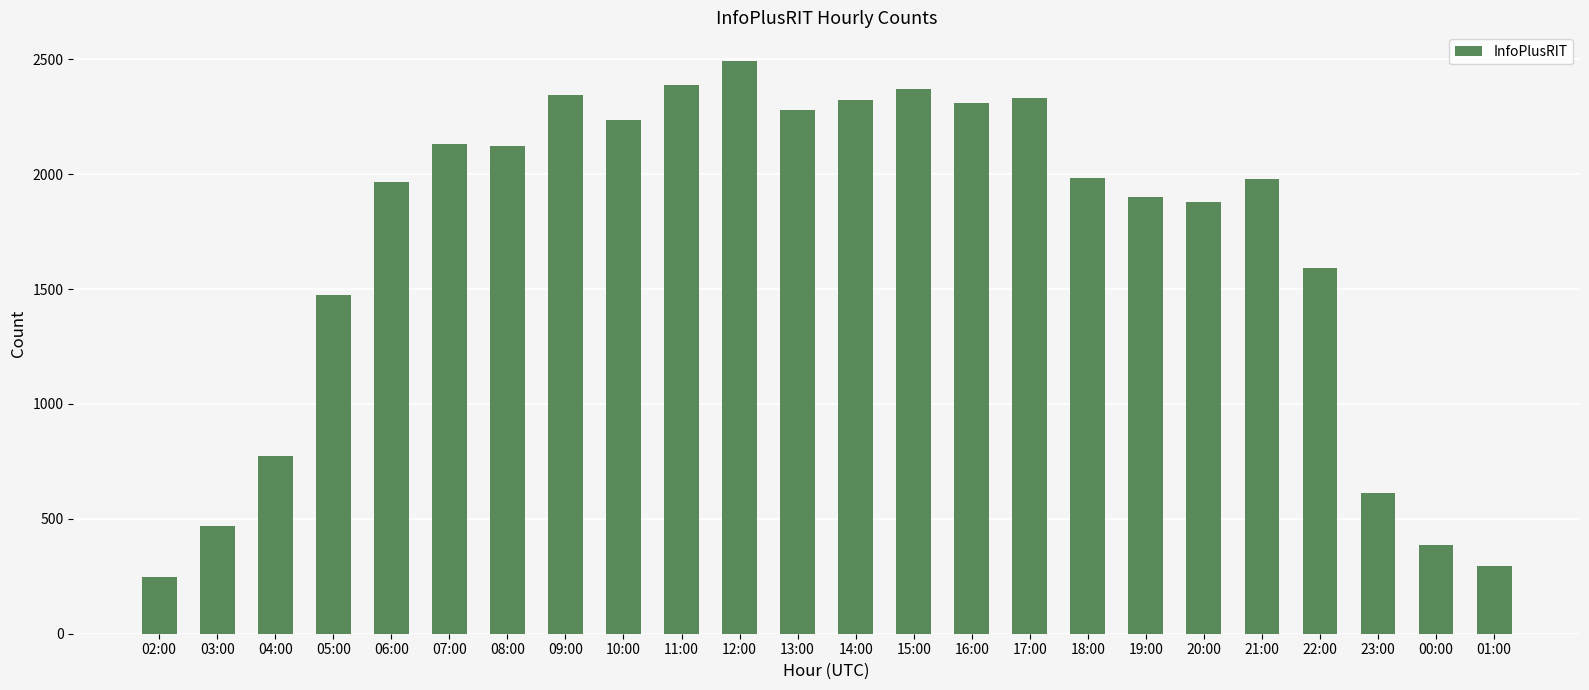

How many values are below 1982?

12